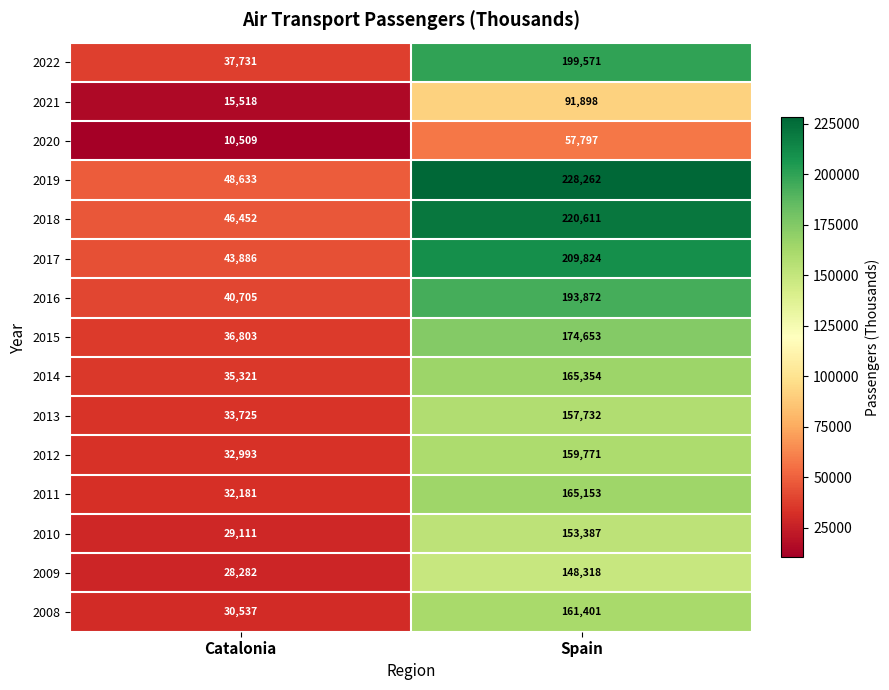

Reading left to right, extract all data points from this chart.

2022: Catalonia=37731	Spain=199571
2021: Catalonia=15518	Spain=91898
2020: Catalonia=10509	Spain=57797
2019: Catalonia=48633	Spain=228262
2018: Catalonia=46452	Spain=220611
2017: Catalonia=43886	Spain=209824
2016: Catalonia=40705	Spain=193872
2015: Catalonia=36803	Spain=174653
2014: Catalonia=35321	Spain=165354
2013: Catalonia=33725	Spain=157732
2012: Catalonia=32993	Spain=159771
2011: Catalonia=32181	Spain=165153
2010: Catalonia=29111	Spain=153387
2009: Catalonia=28282	Spain=148318
2008: Catalonia=30537	Spain=161401